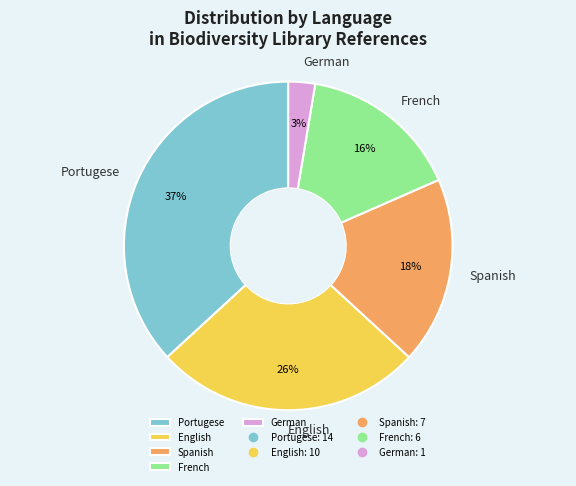

Is it true that Spanish is 18% of the pie?

True